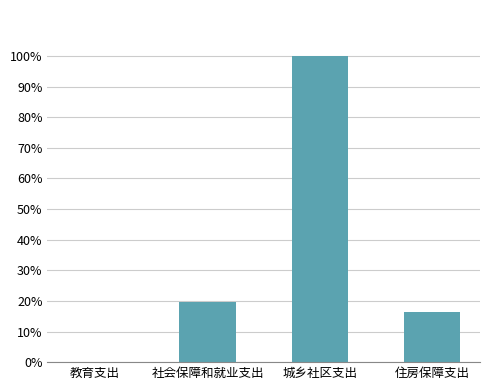

What is the label of the 3rd bar from the left?

城乡社区支出